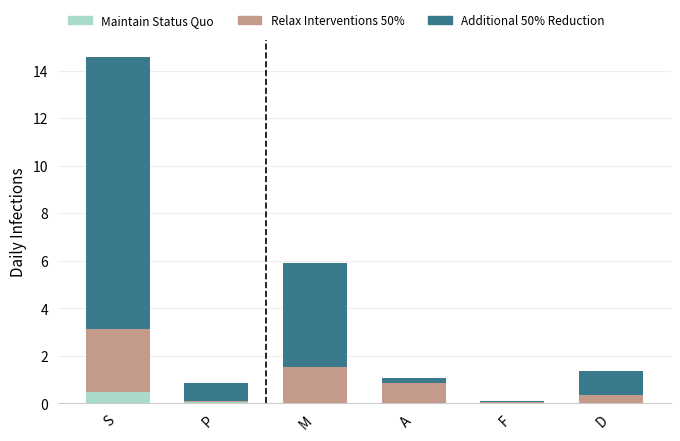

At which category is the sum across all series the highest?

S